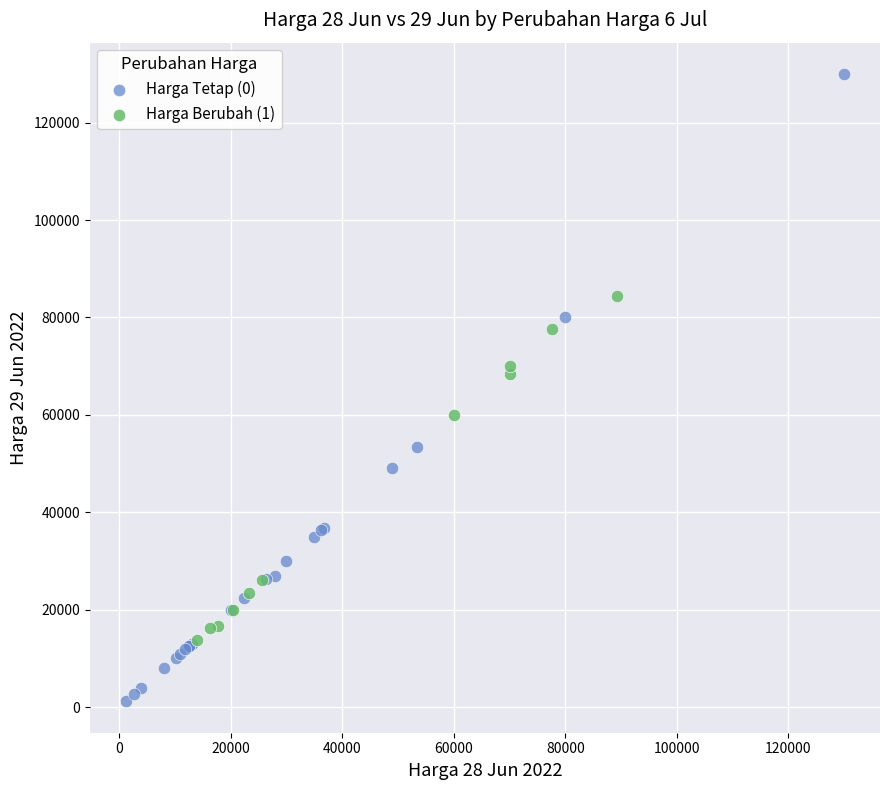

Which series has the widest spread of Y values?

Harga Tetap (0)